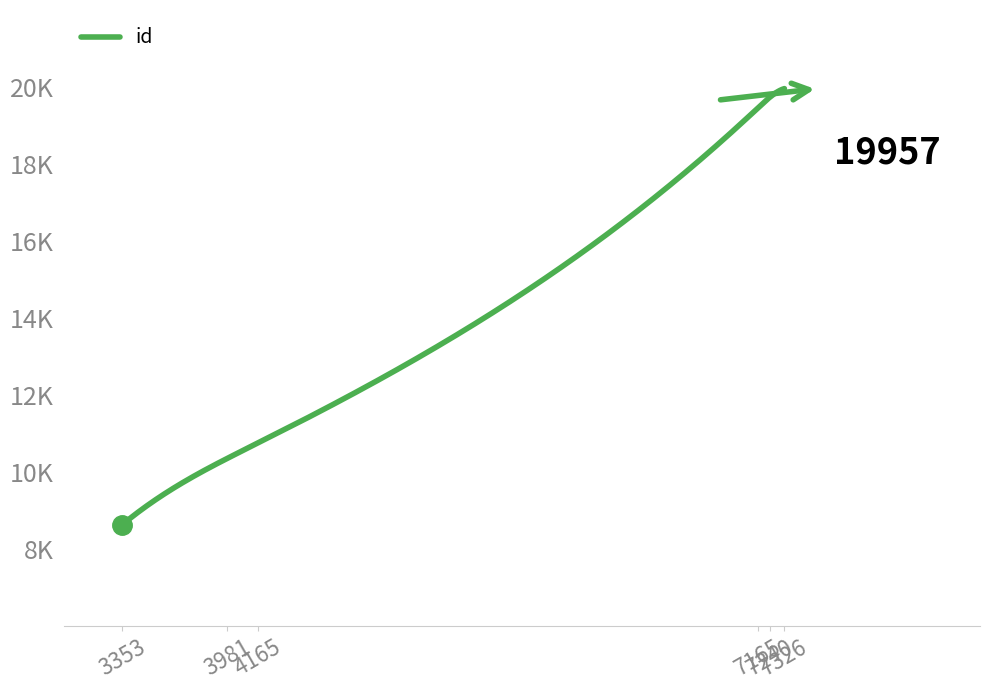

What is the difference between the second highest and minimum values?

11330